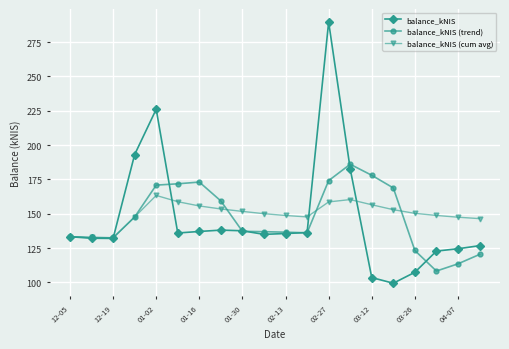

Which series has the largest range (max minus min)?

balance_kNIS